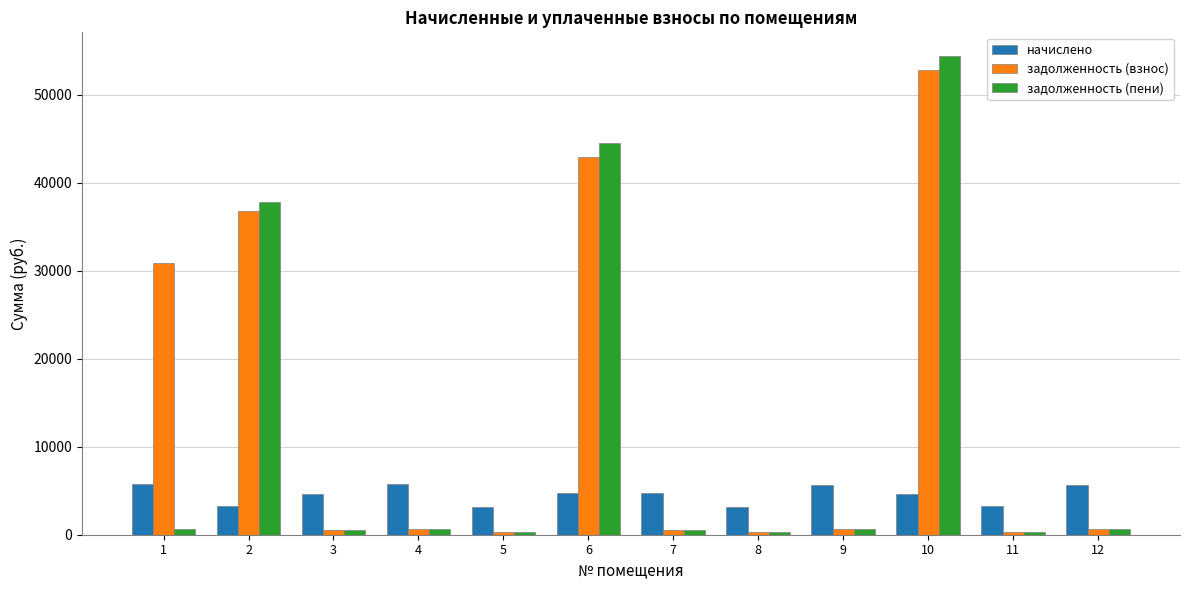

How many data points in задолженность (взнос) are above 633?

6